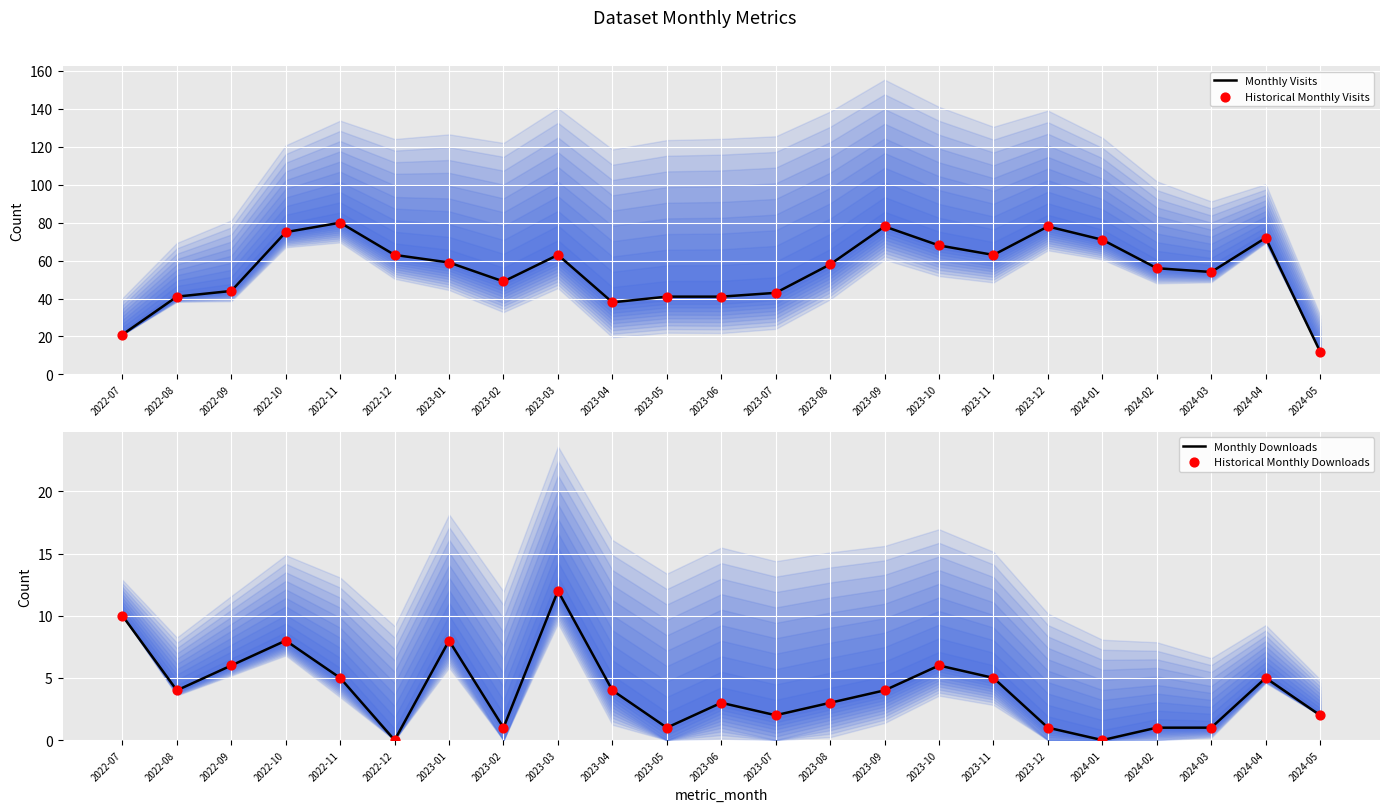

Which series contains the highest Y value?

Monthly Visits